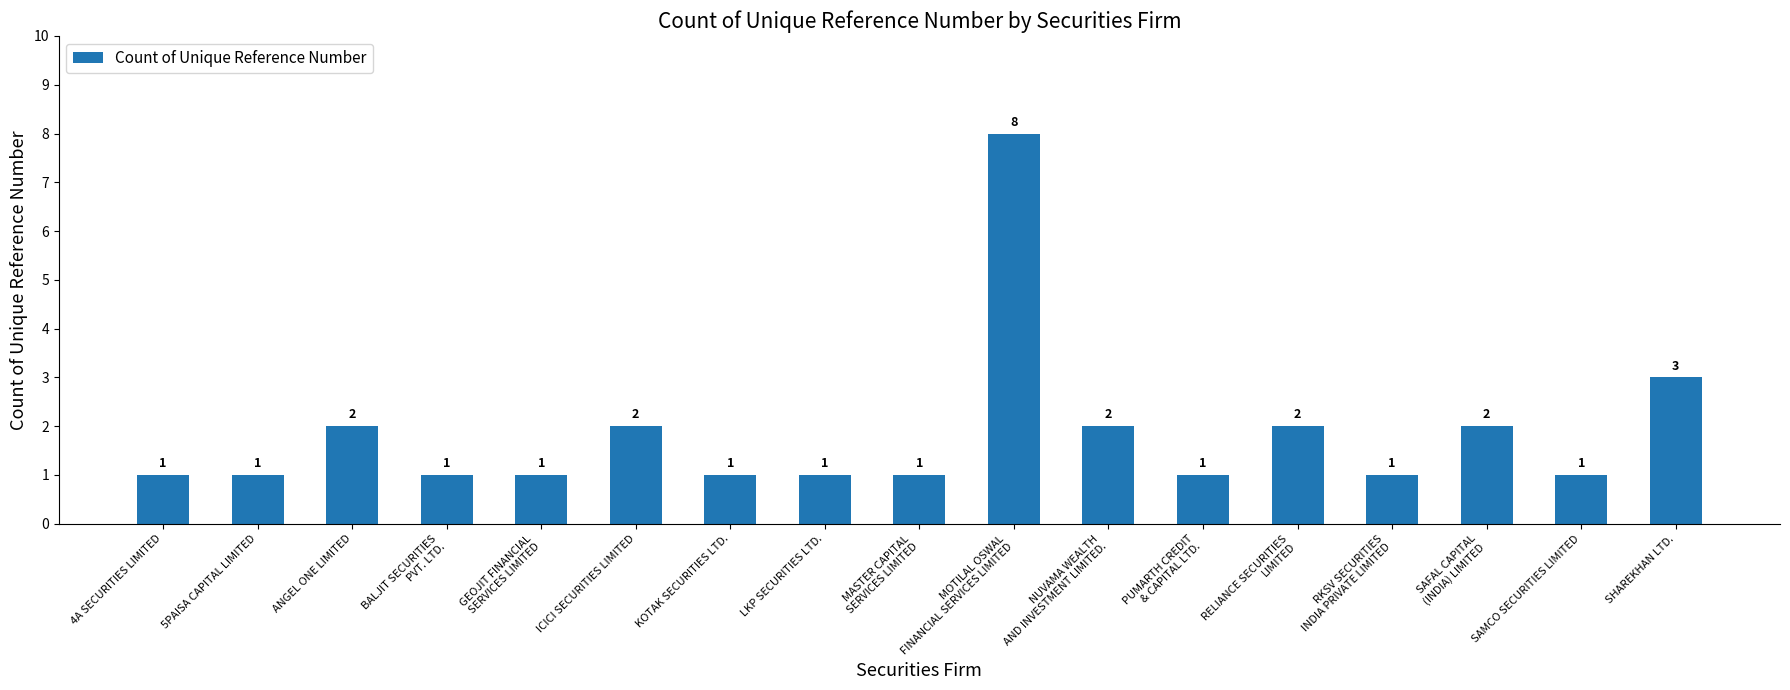

What is the change in value from MASTER CAPITAL
SERVICES LIMITED to SAFAL CAPITAL
(INDIA) LIMITED?

+1